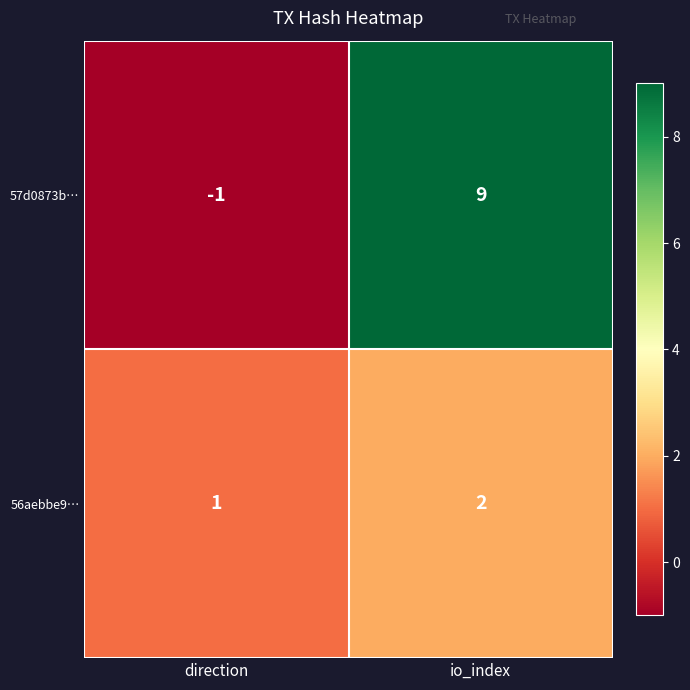

What is the average value of the 57d0873b… series?

4